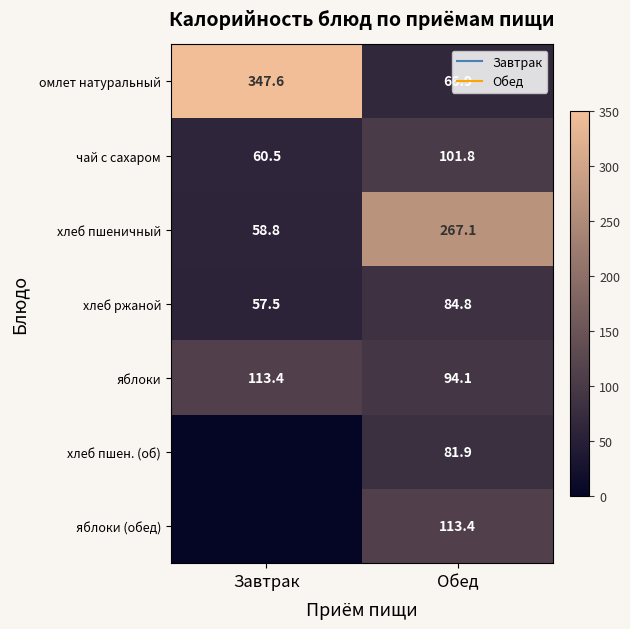

Is the value of яблоки at Завтрак greater than the value of чай с сахаром at Обед?

Yes